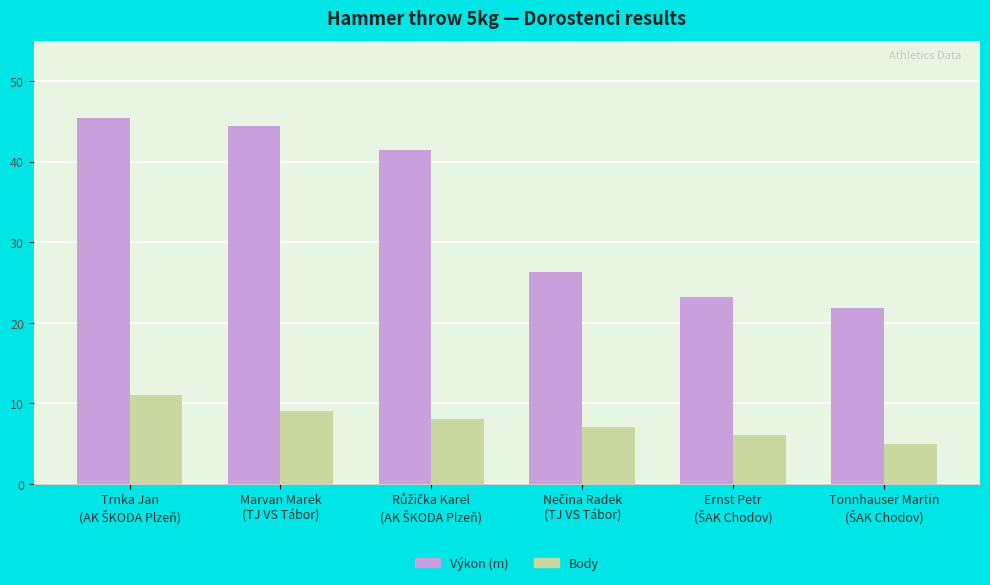

What is the maximum value for Výkon (m)?

45.5